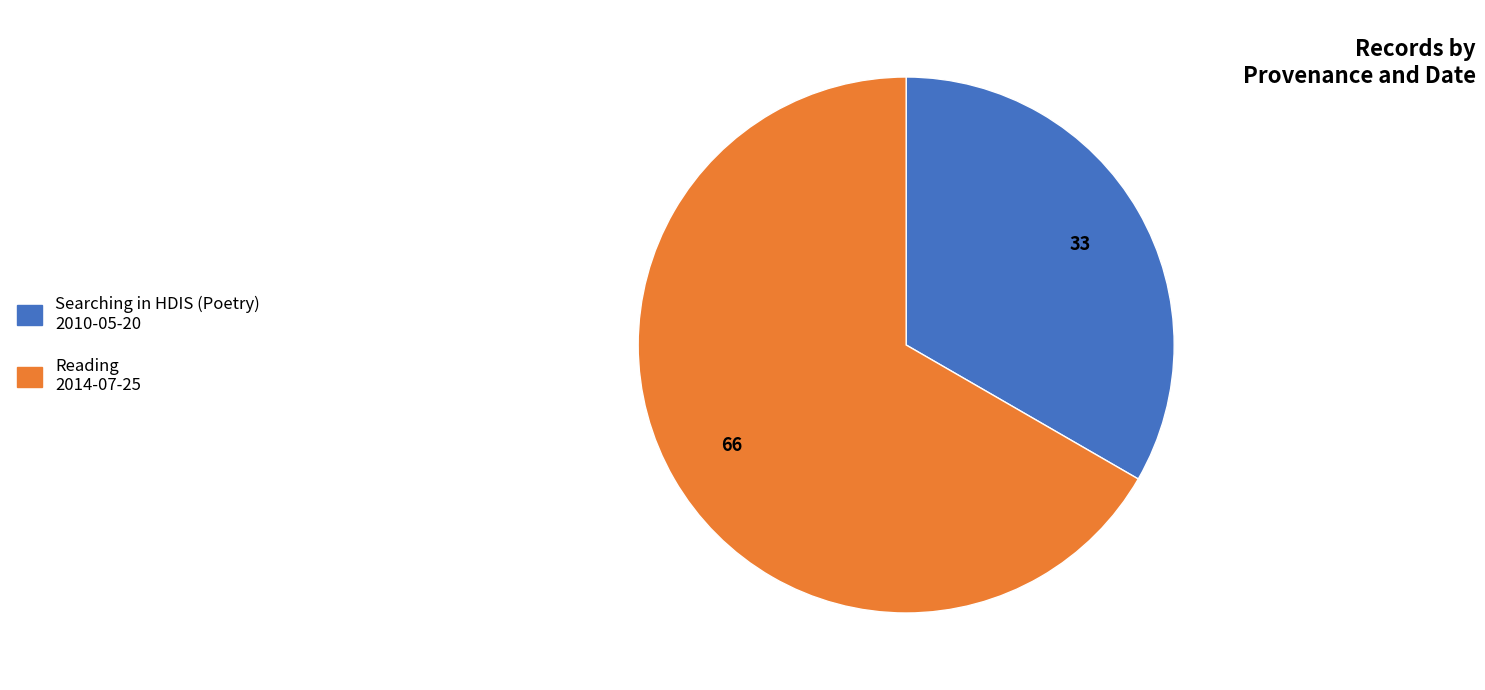

Is there any slice that represents more than half of the pie?

Yes